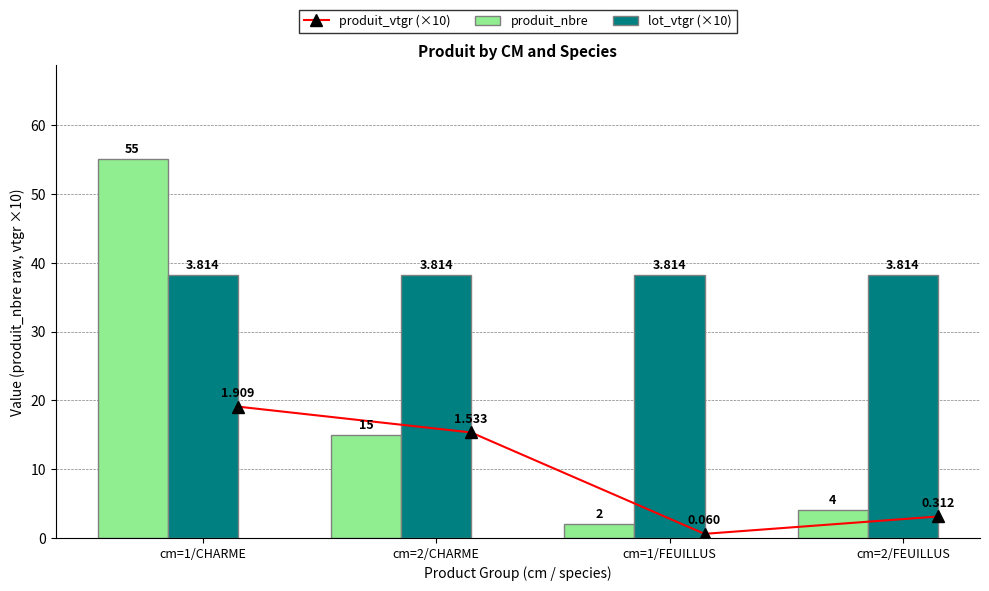

What is the minimum value for produit_nbre?

2.0